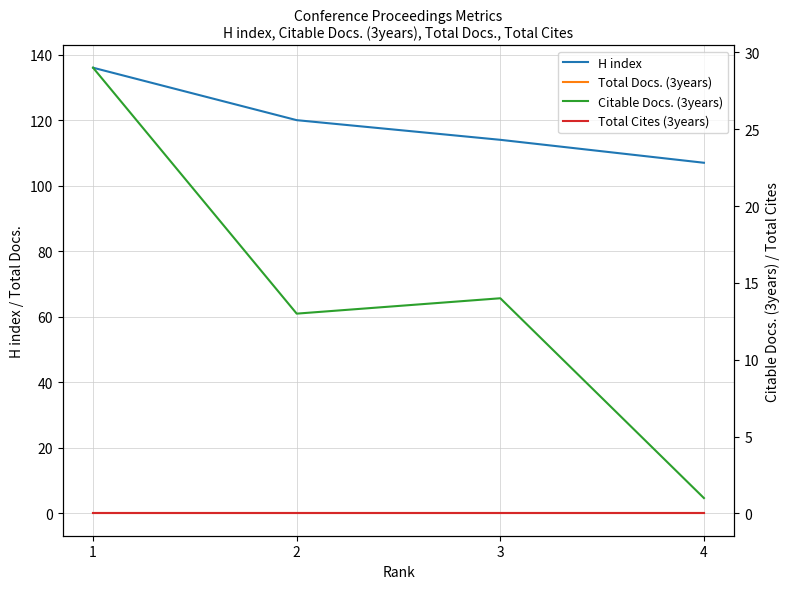

Reading left to right, list all the values displayed in this chart.

H index: 136	120	114	107
Total Docs. (3years): 0	0	0	0
Citable Docs. (3years): 29	13	14	1
Total Cites (3years): 0	0	0	0